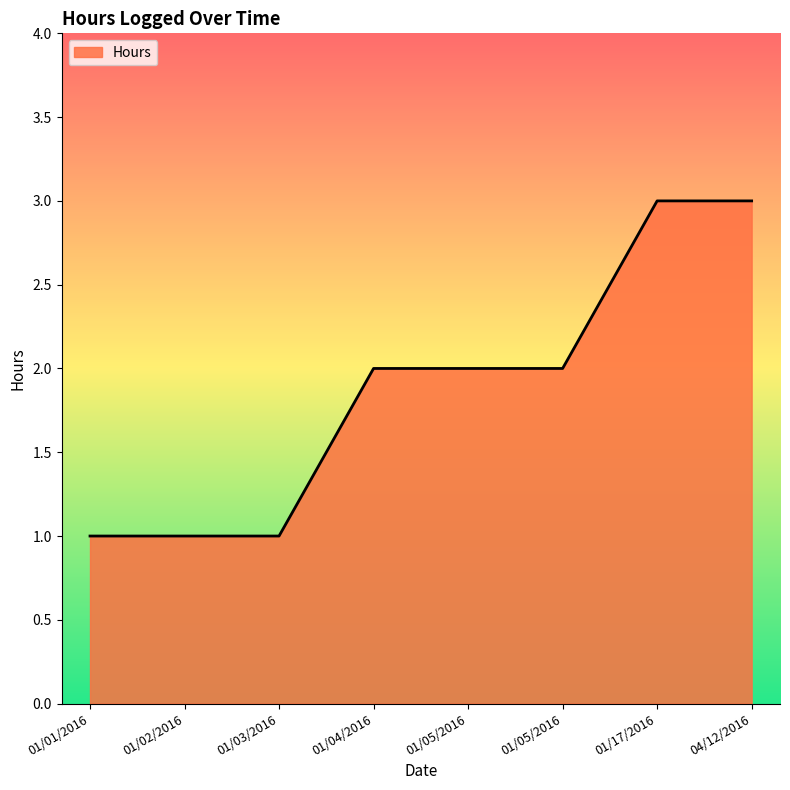

Rank the categories by value from lowest to highest.

01/01/2016, 01/02/2016, 01/03/2016, 01/04/2016, 01/05/2016, 01/05/2016, 01/17/2016, 04/12/2016